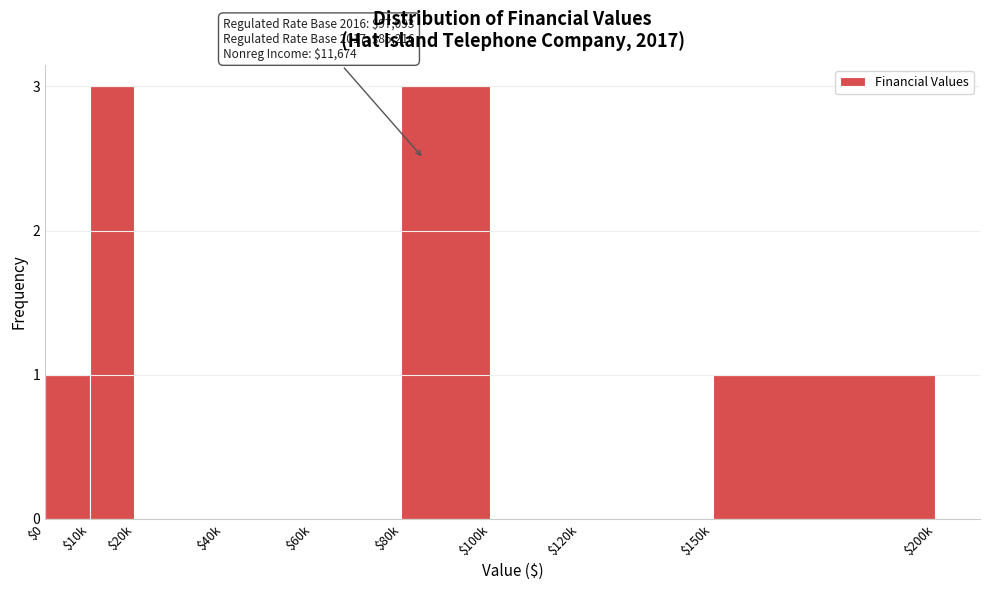

What is the sum of all values?

8